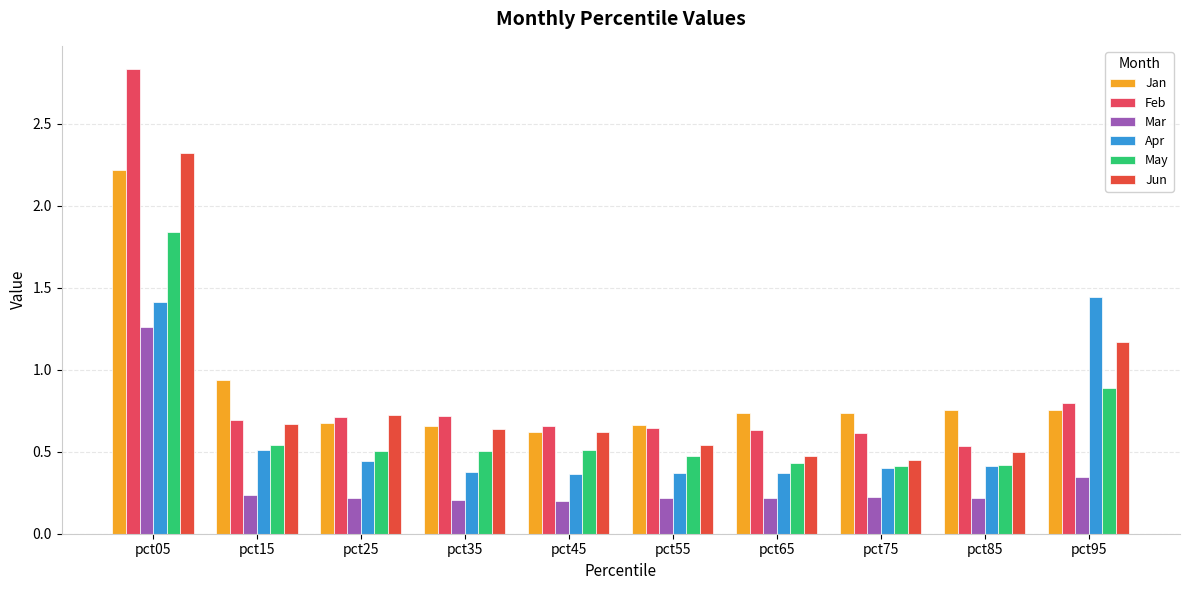

What is the difference between the highest and lowest values at pct35?

0.5